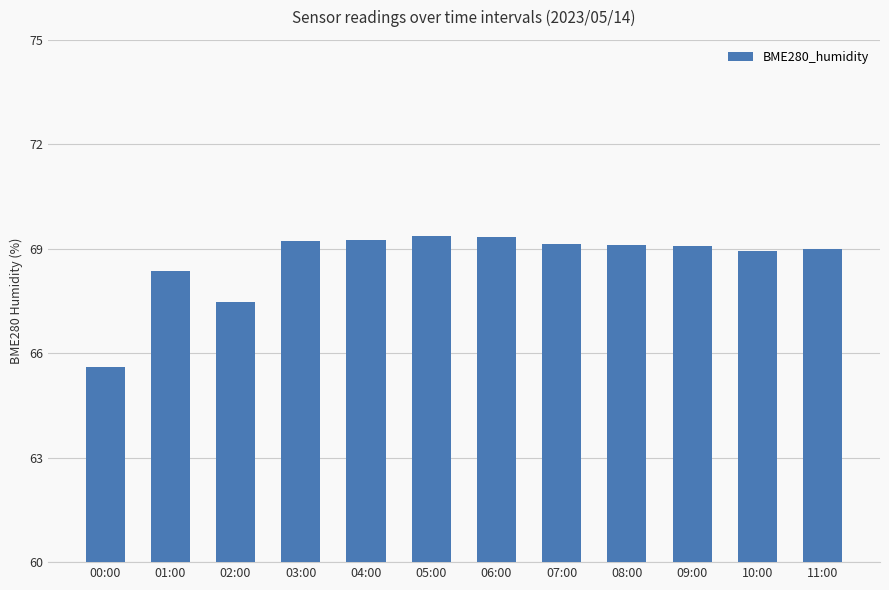

At which label does the data first exceed 69?

03:00